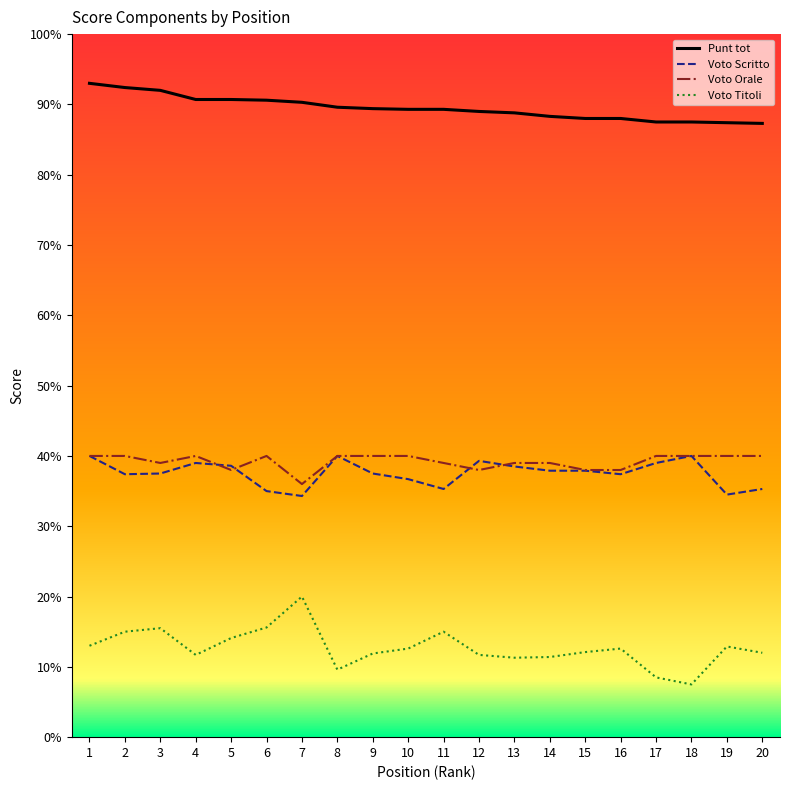

Which series has the largest total across all categories?

Punt tot